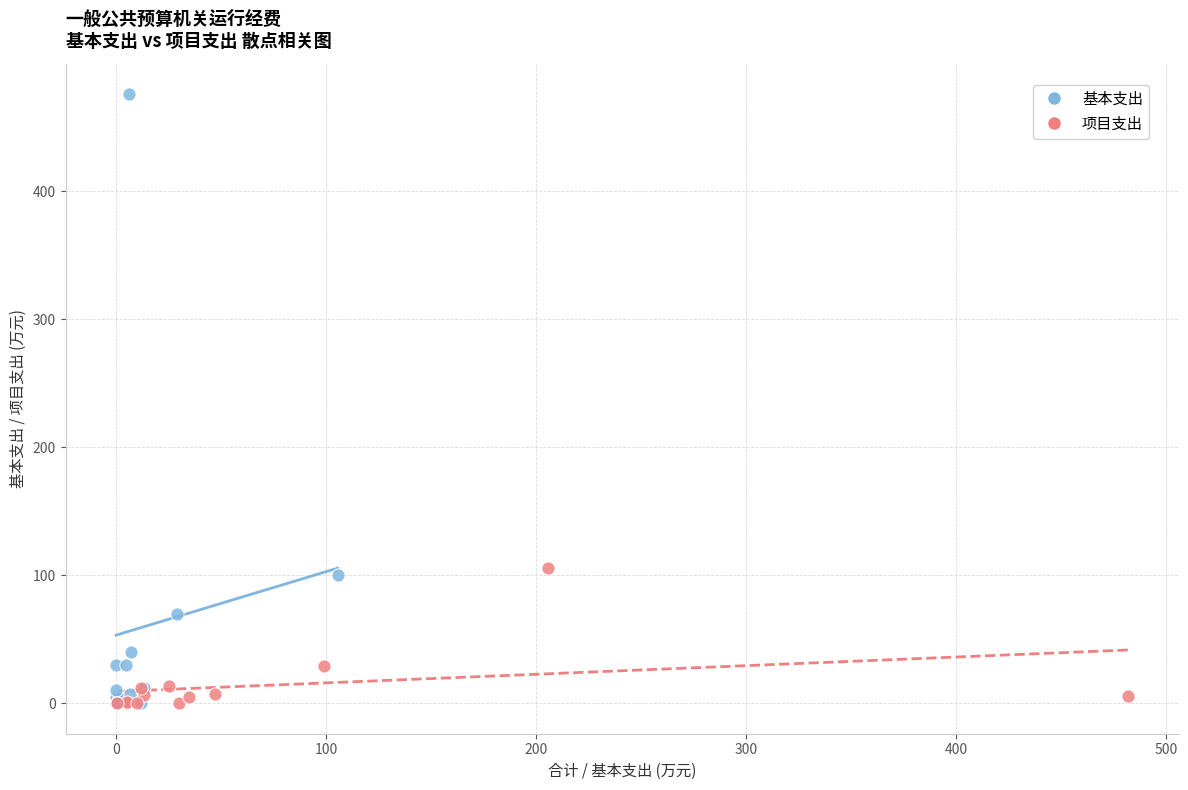

Which series reaches the maximum Y coordinate?

基本支出